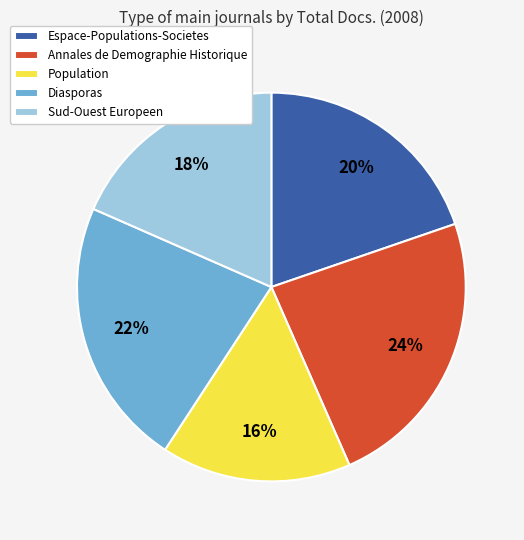

Is the sum of Annales de Demographie Historique and Diasporas greater than half?

No